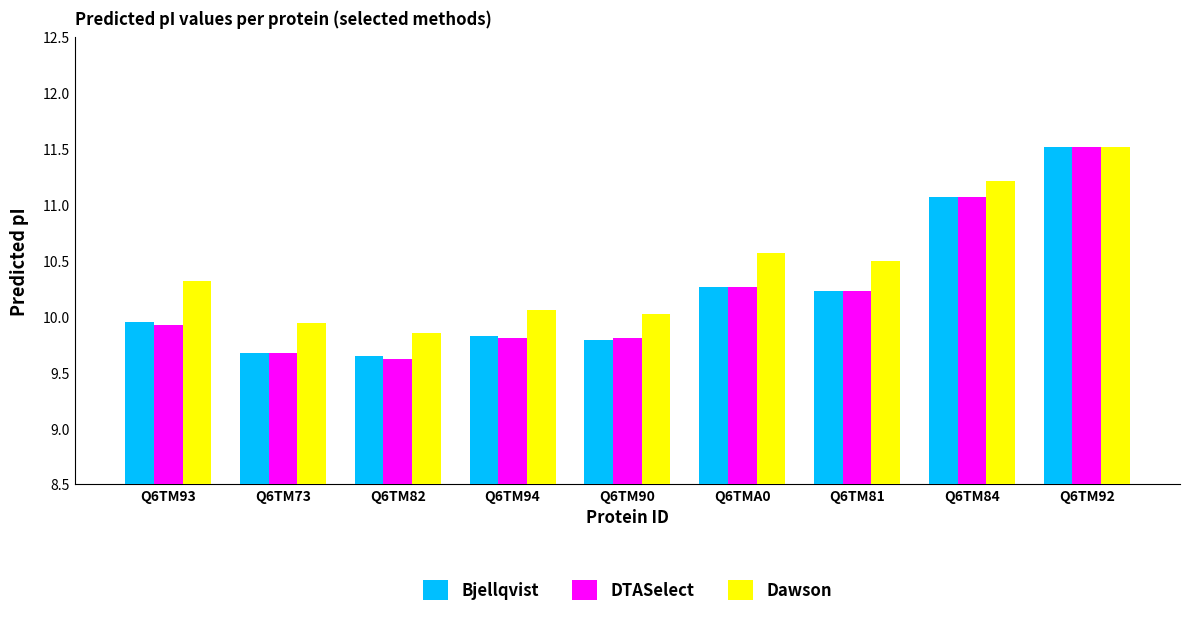

How many groups of bars are there?

9